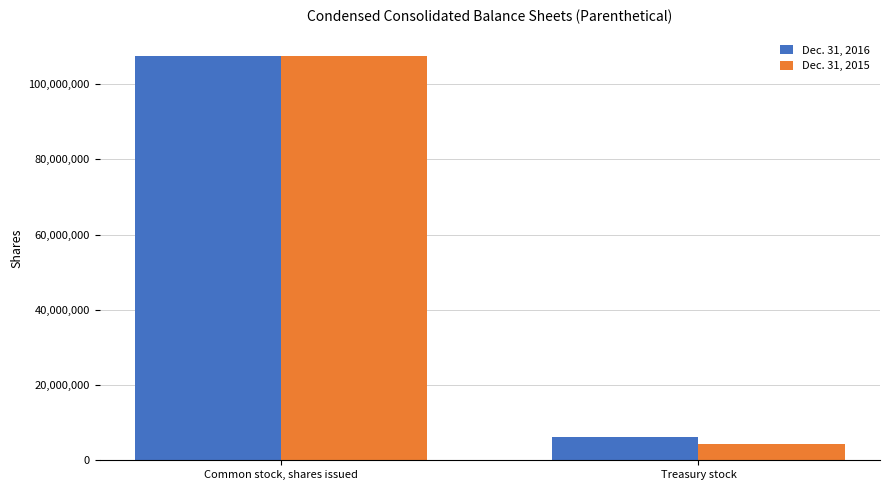

Which series has the widest spread of values?

Dec. 31, 2015